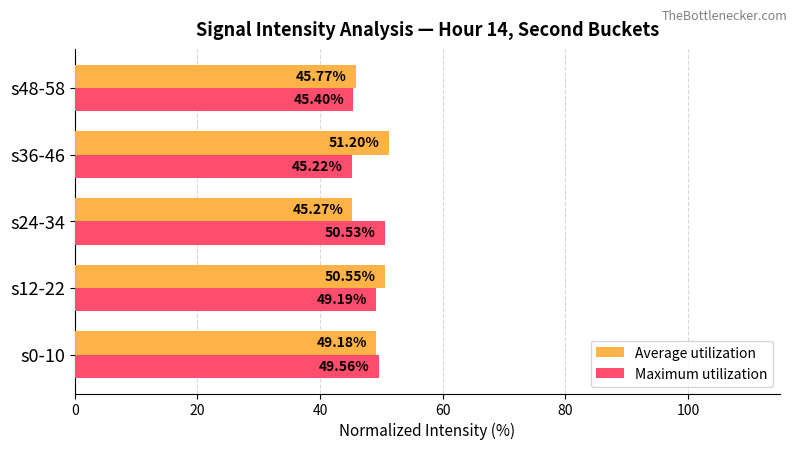

What is the spread (max minus min) of values at s12-22?

1.4